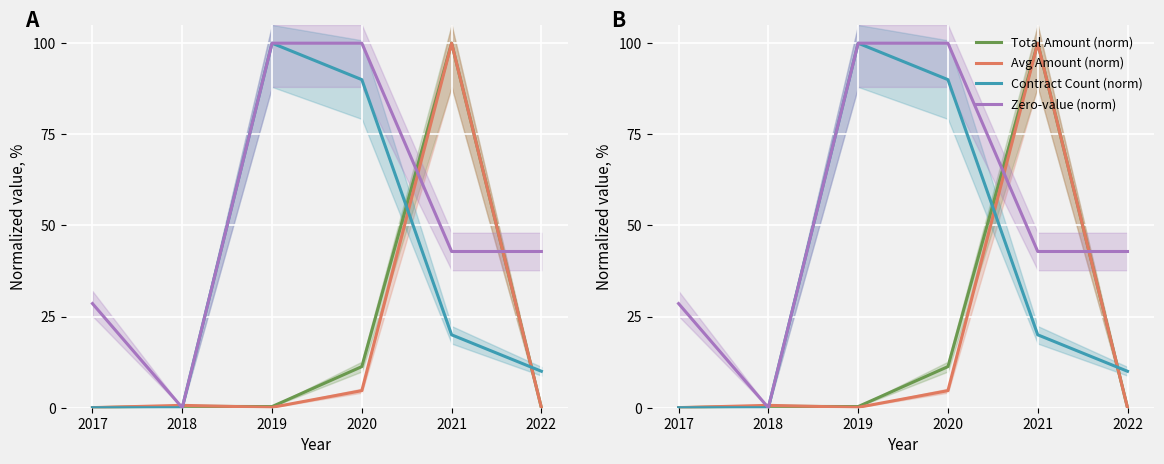

At how many categories does at least one series exceed 78?

3